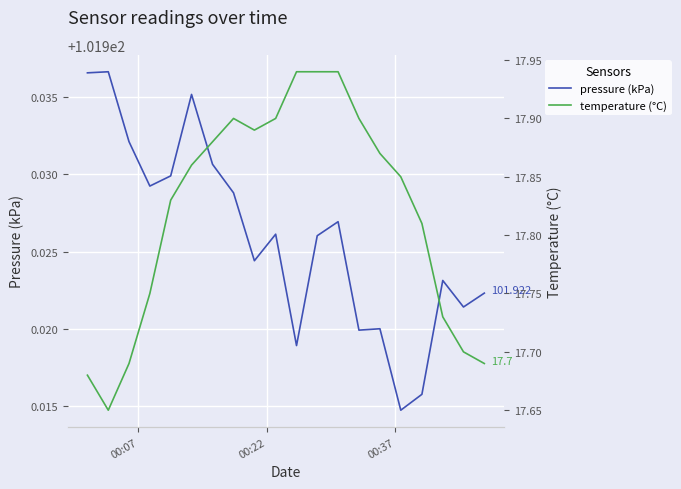

Rank the series at 00:37 from lowest to highest value.

temperature (°C), pressure (kPa)